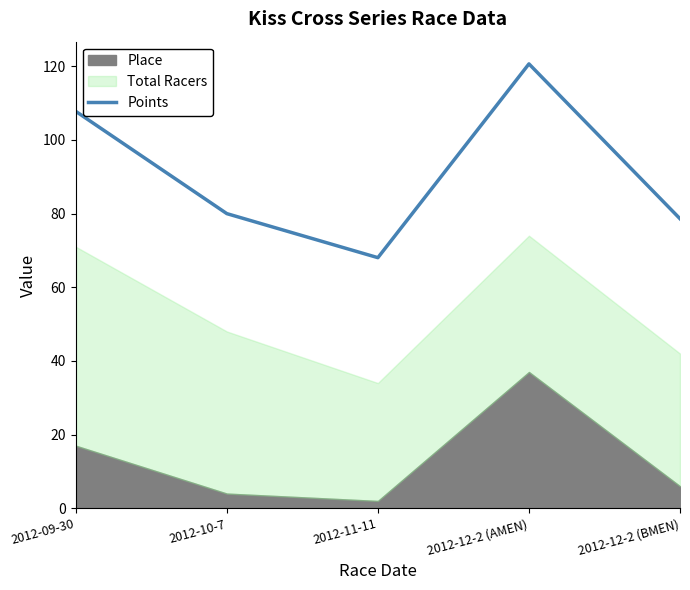

Where is the data nearest to the value 94?

2012-09-30